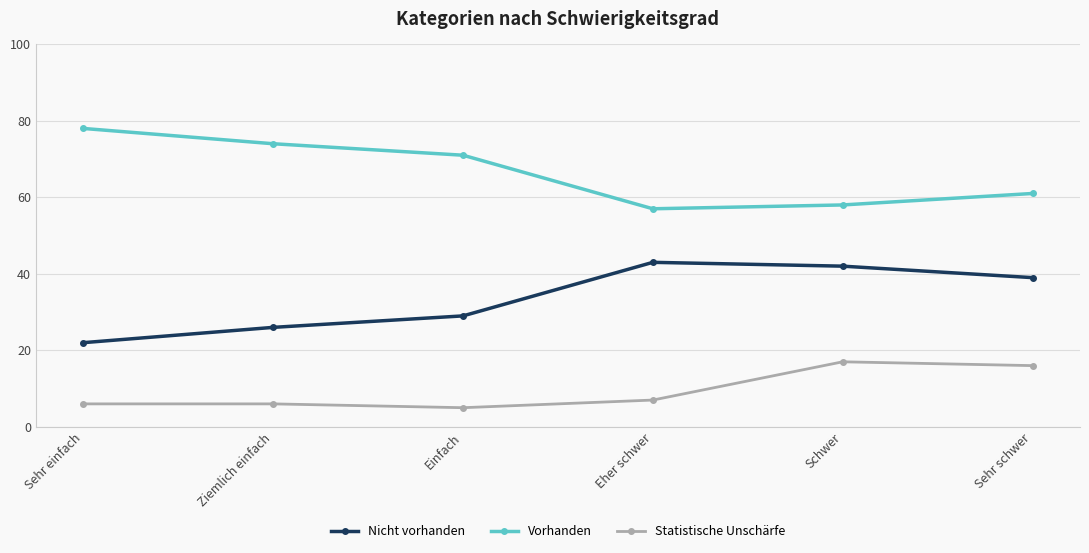

Rank the series at Schwer from lowest to highest value.

Statistische Unschärfe, Nicht vorhanden, Vorhanden